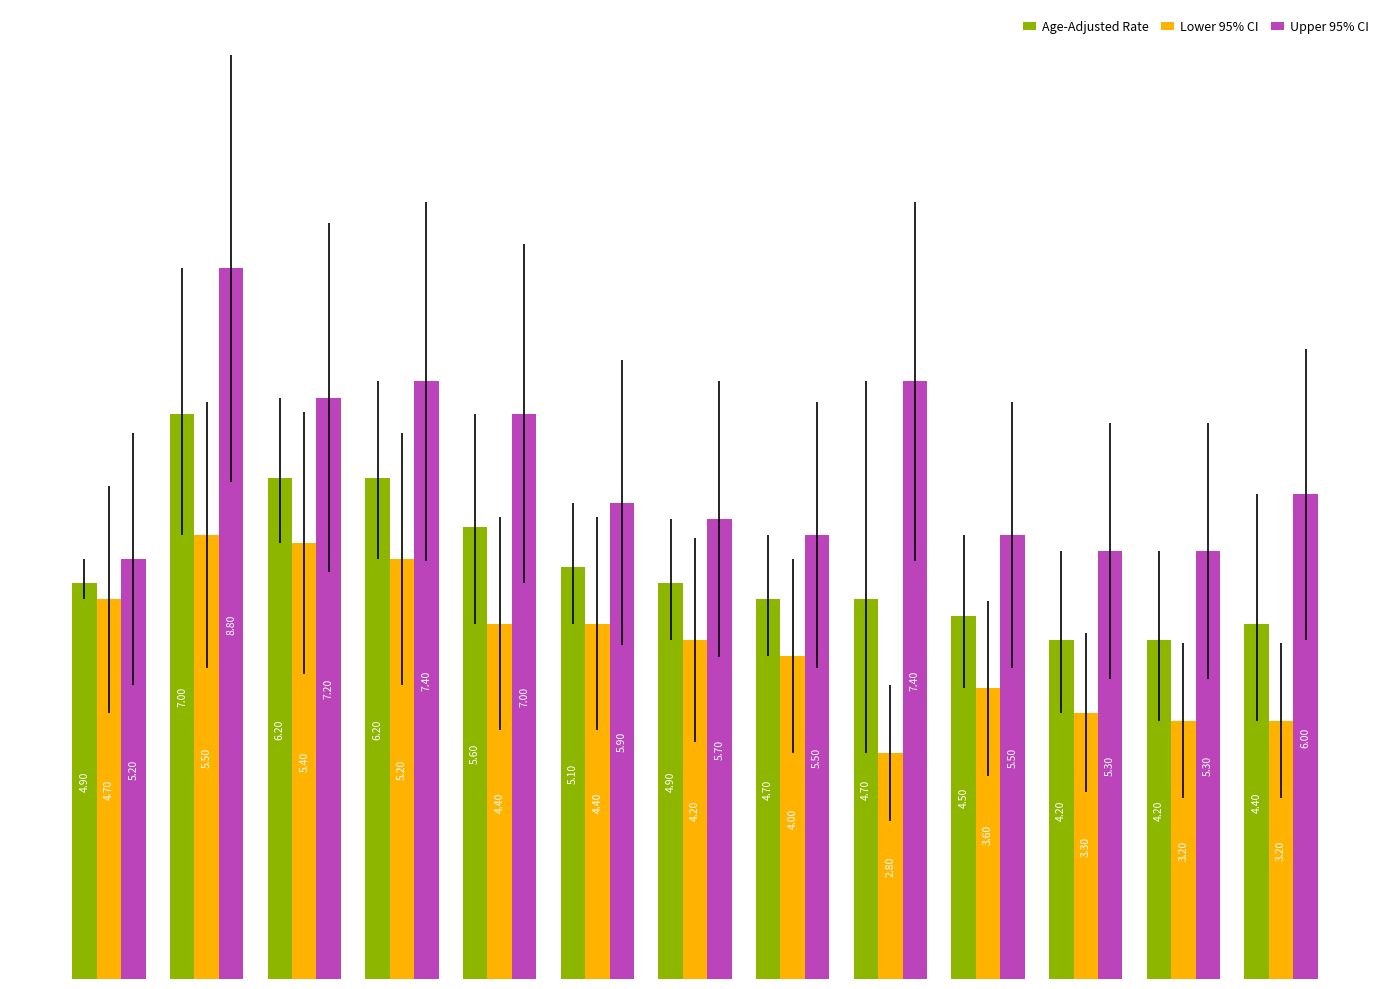

Count the number of data series in this chart.

3